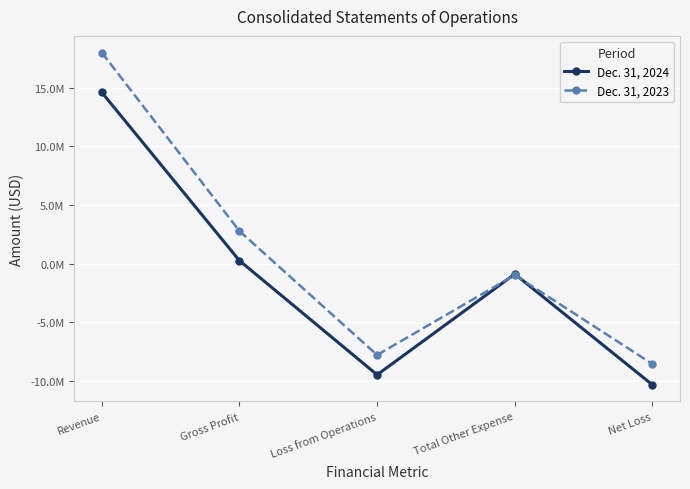

What are all the series names shown in the legend?

Dec. 31, 2024, Dec. 31, 2023